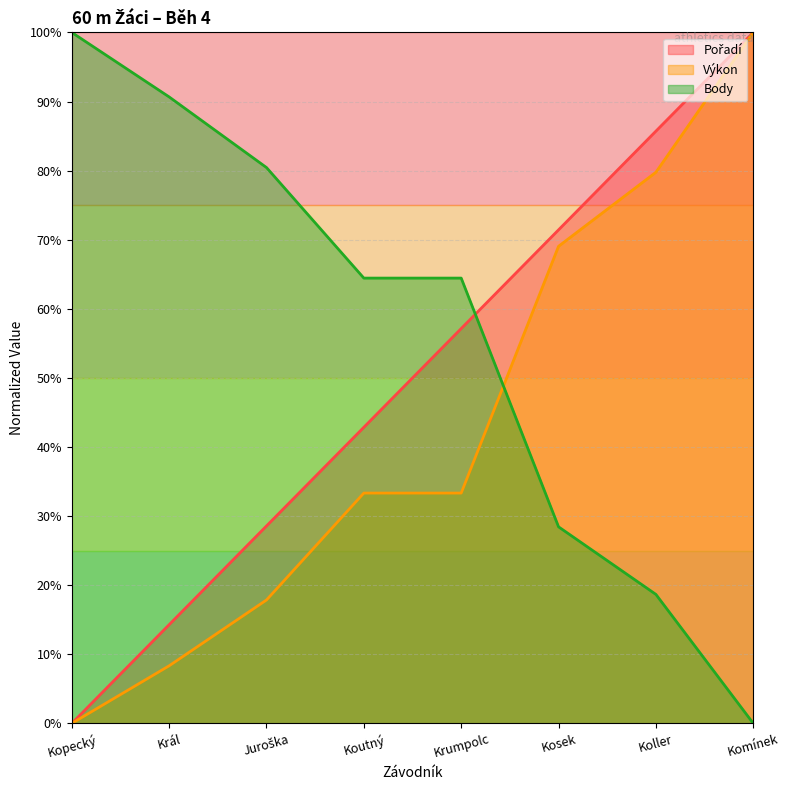

What is the label of the 6th point from the left?

Kosek